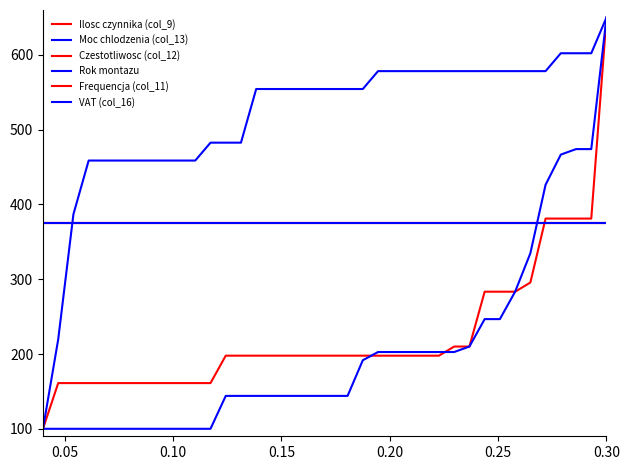

Does the chart display data point markers on the line(s)?

No